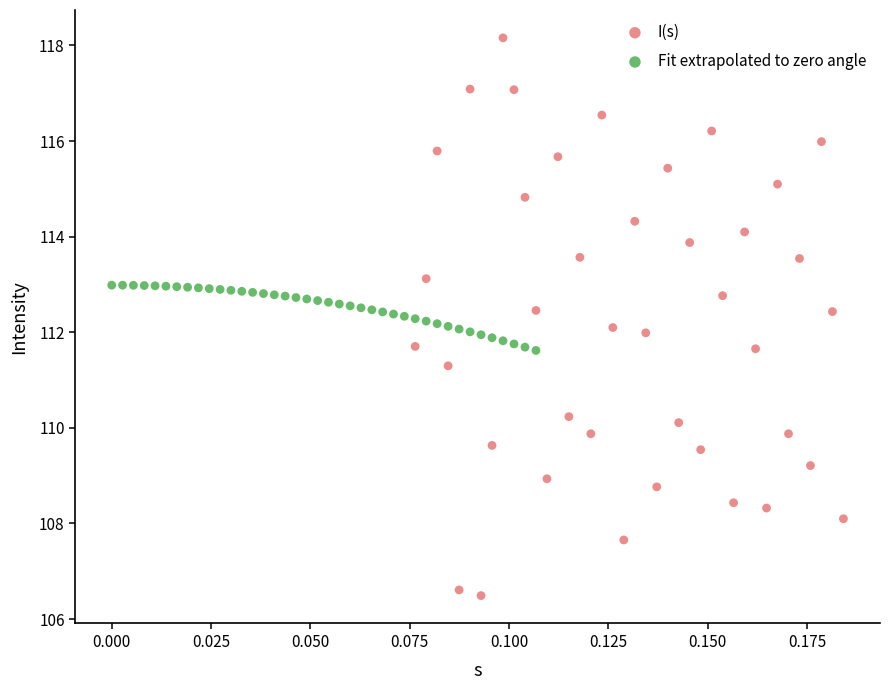

Which series reaches the minimum Y coordinate?

I(s)